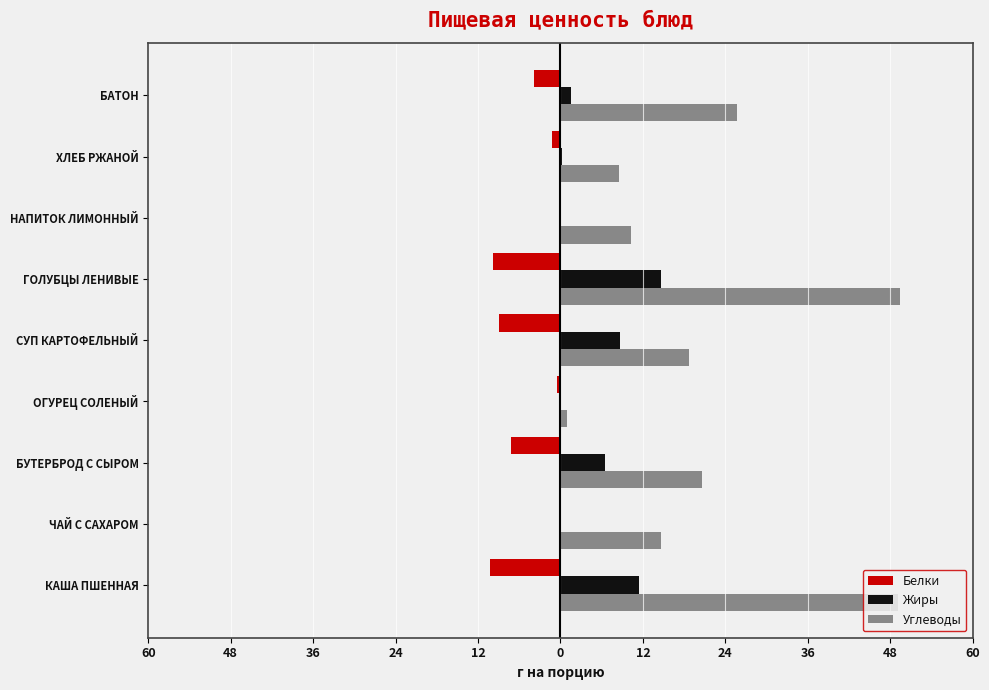

What are all the series names shown in the legend?

Белки, Жиры, Углеводы